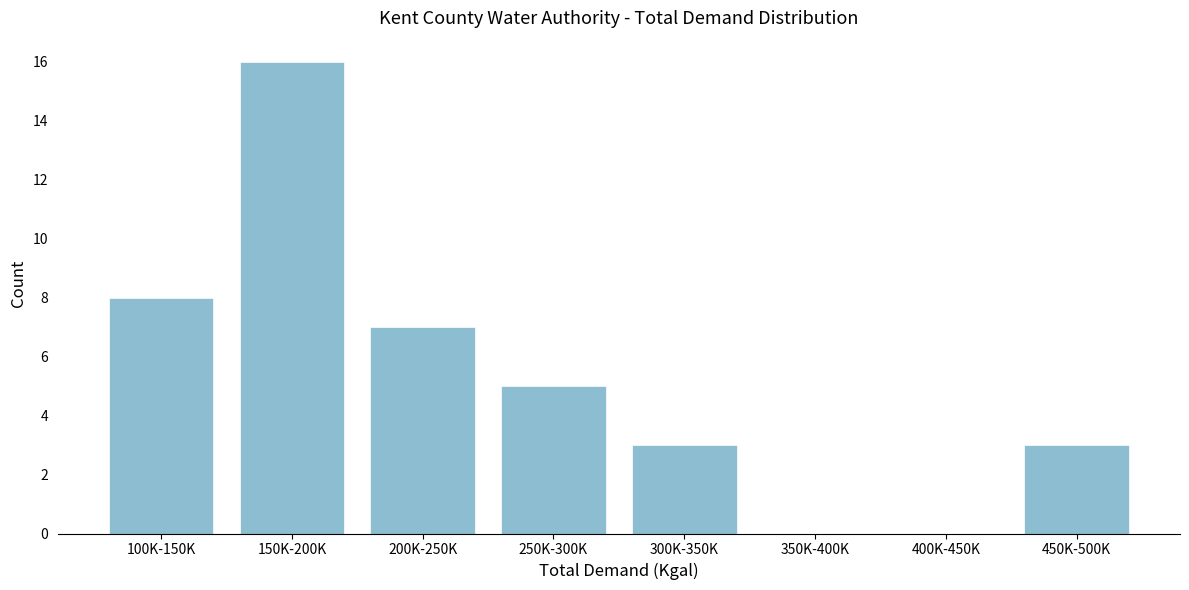

Reading left to right, list all the values displayed in this chart.

100K-150K=8	150K-200K=16	200K-250K=7	250K-300K=5	300K-350K=3	350K-400K=0	400K-450K=0	450K-500K=3